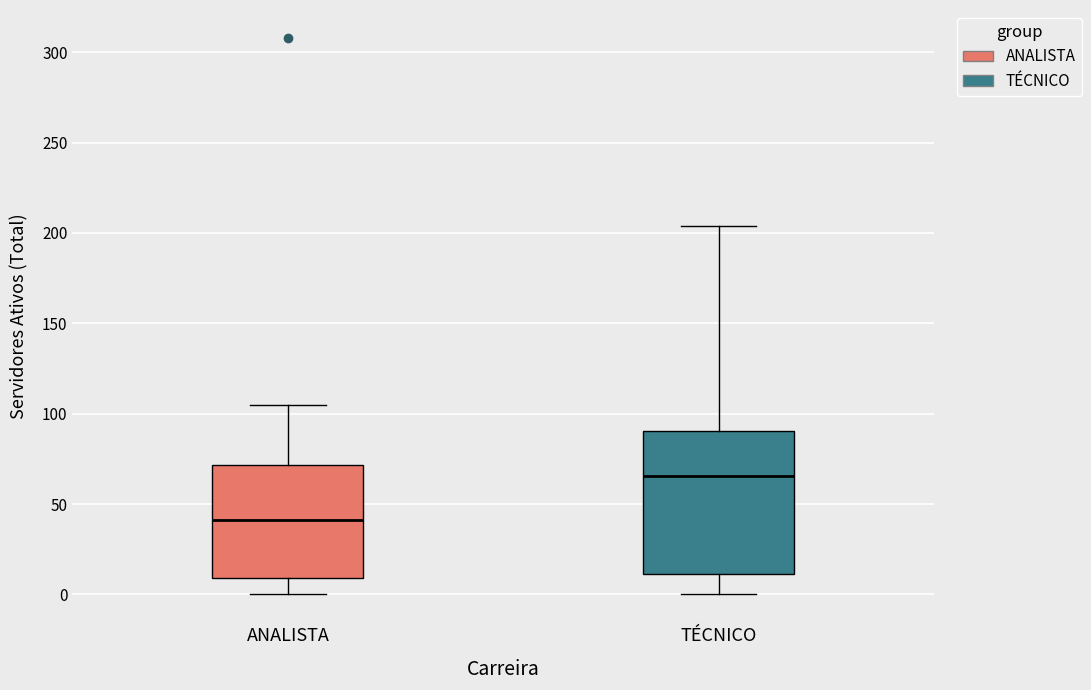

Reading left to right, read every box against the y-axis: the position of its median line, the range the box covers, and the ends of its whiskers. The values are not printed on the chart, so give them approximately, as read against the axis.

ANALISTA: median 40, box 10 to 70, whiskers 0 to 105
TÉCNICO: median 65, box 10 to 90, whiskers 0 to 205